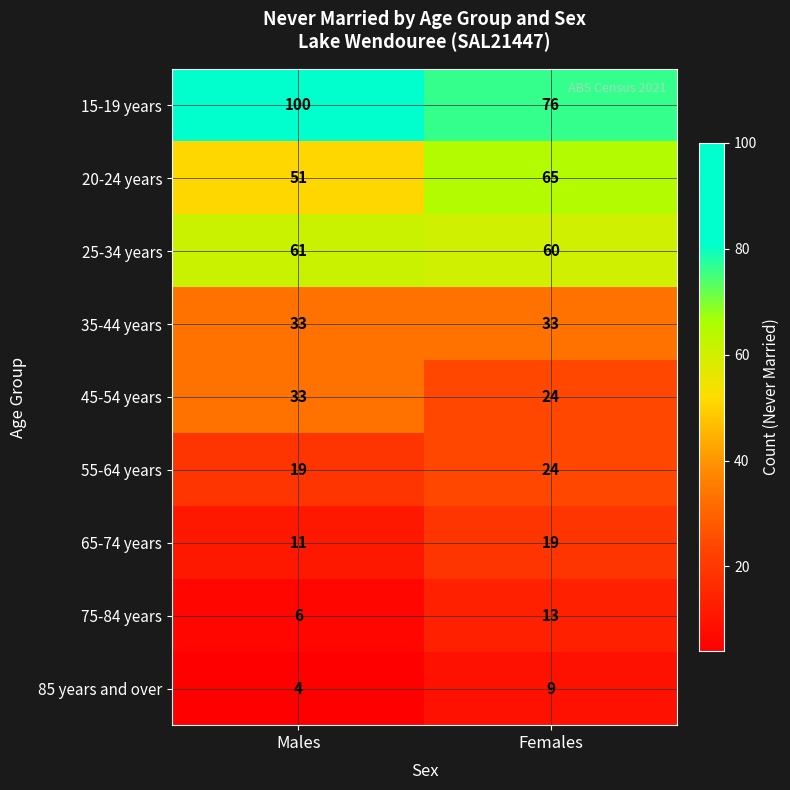

List the labels in order of 25-34 years value, smallest first.

Females, Males